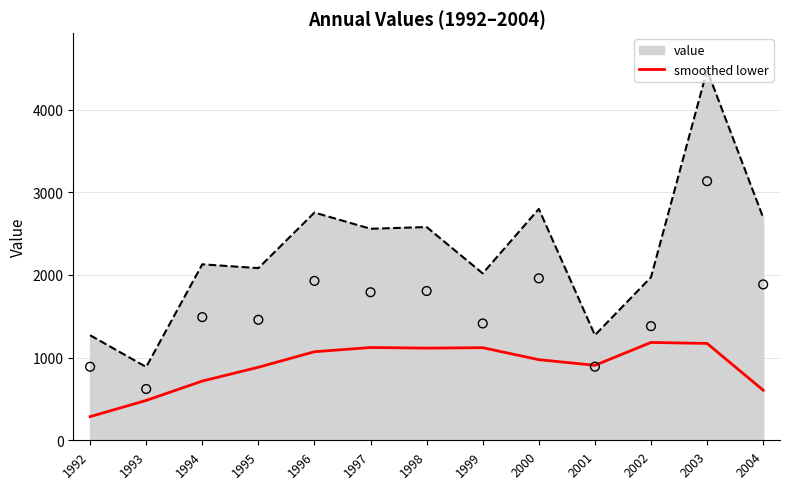

What is the maximum value for value?

4478.0